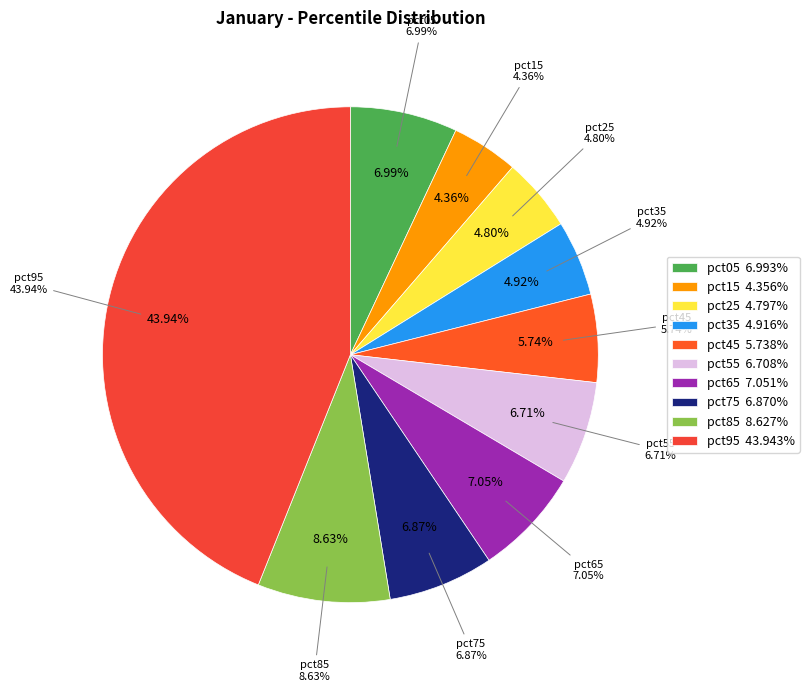

True or false: pct45 accounts for 6% of the total.

True